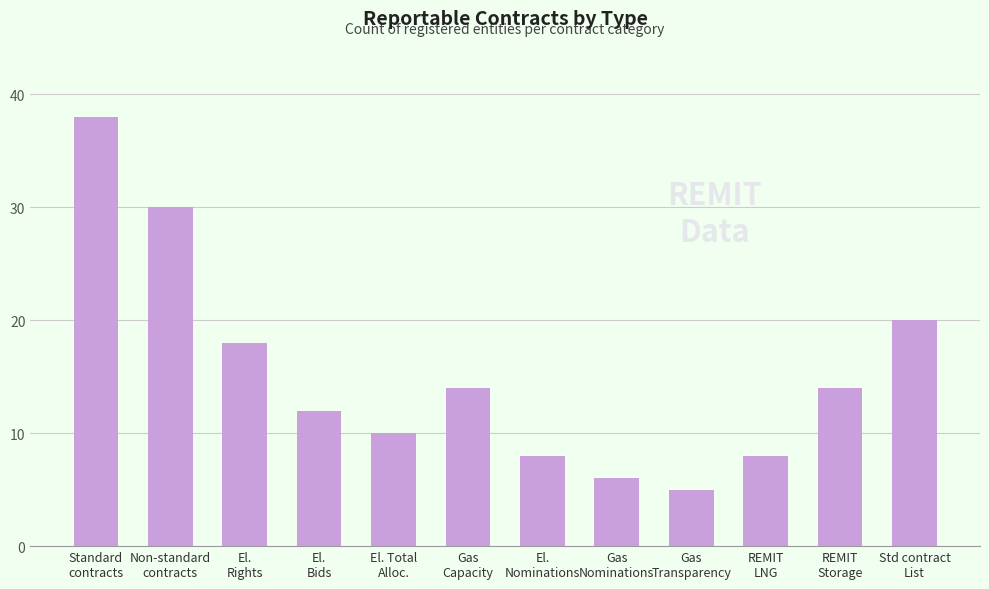

What is the difference between the second highest and minimum values?

25